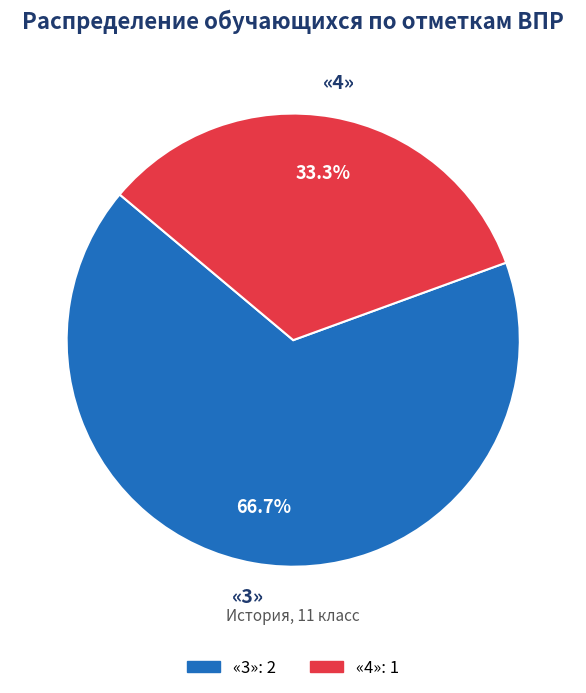

Is there a majority slice in this chart?

Yes